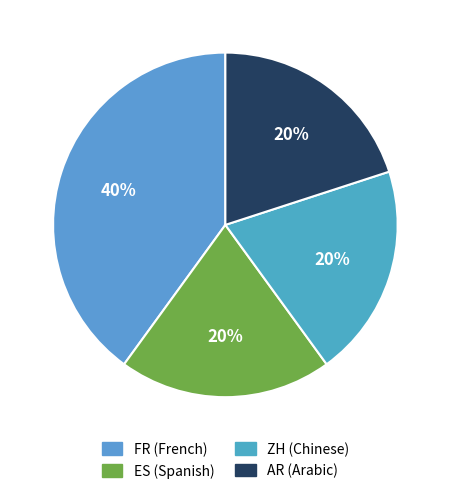

Approximately how many times larger is the value at FR compared to ZH?

2.0